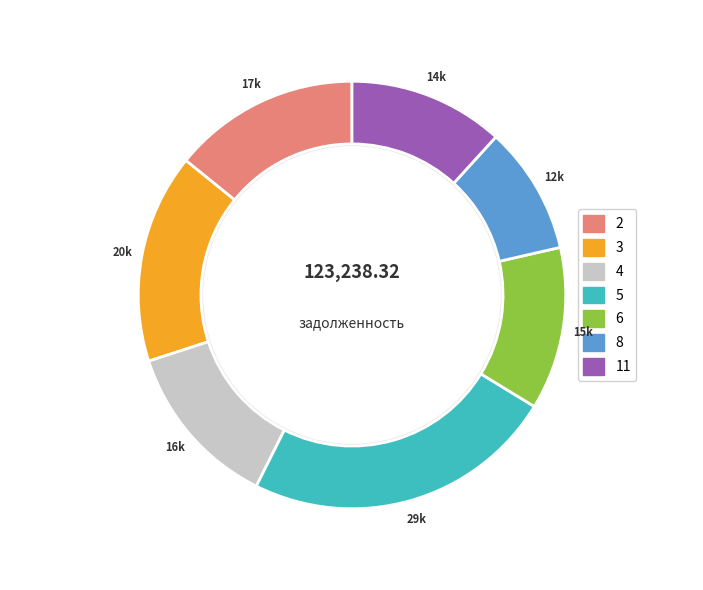

Does 2 account for over 50% of the chart?

No